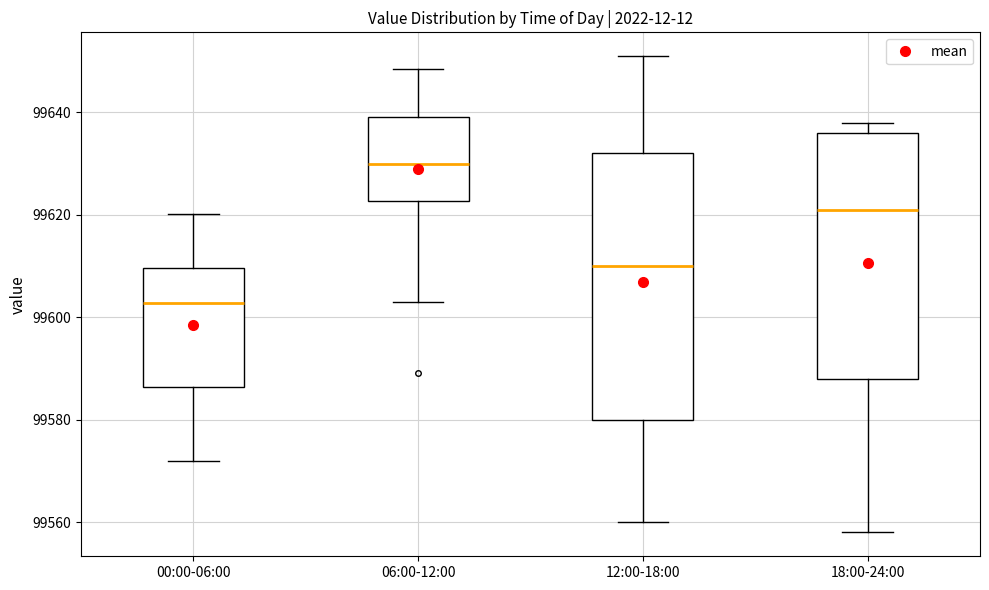

Reading left to right, transcribe this box plot: for each box, give where its median line is, the range the box spans, and where its two whiskers end, as read against the y-axis. The values are not printed on the chart, so give them approximately, as read against the axis.

00:00-06:00: median 99602, box 99586 to 99610, whiskers 99572 to 99620
06:00-12:00: median 99630, box 99622 to 99640, whiskers 99602 to 99648
12:00-18:00: median 99610, box 99580 to 99632, whiskers 99560 to 99652
18:00-24:00: median 99622, box 99588 to 99636, whiskers 99558 to 99638